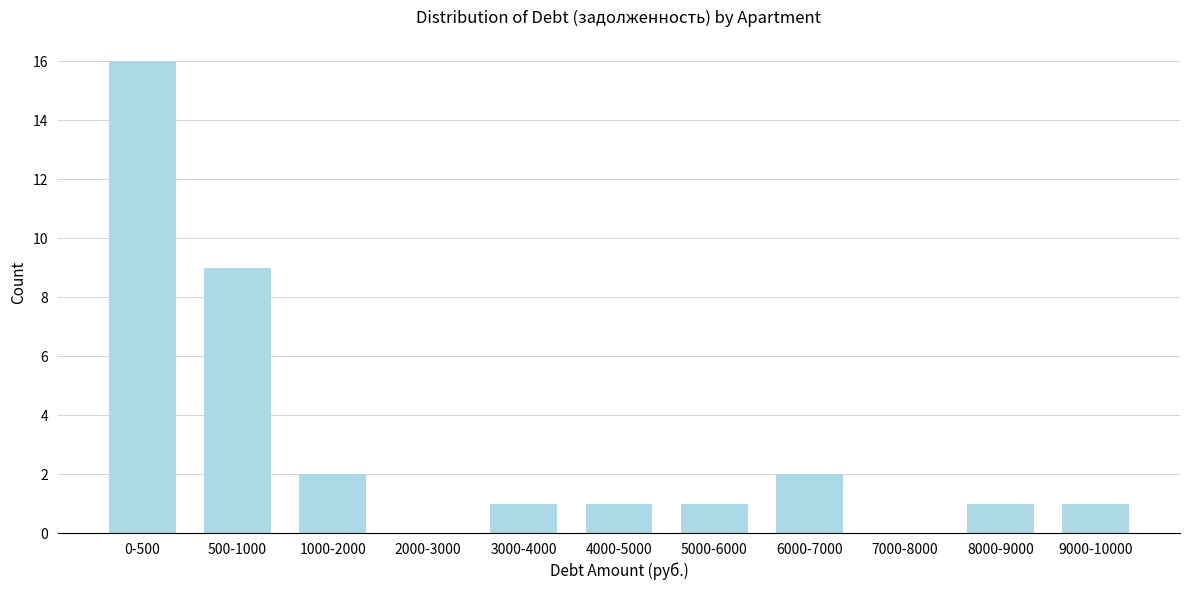

Reading right to left, what are all the values shown in this chart?

9000-10000=1	8000-9000=1	7000-8000=0	6000-7000=2	5000-6000=1	4000-5000=1	3000-4000=1	2000-3000=0	1000-2000=2	500-1000=9	0-500=16